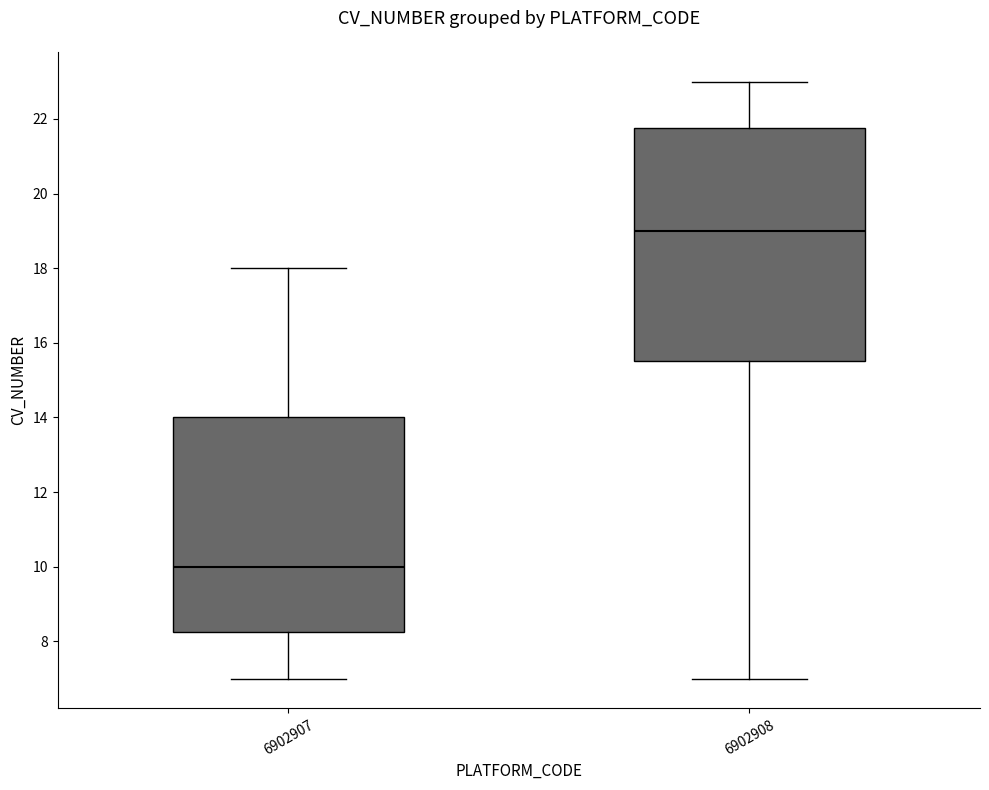

Reading left to right, transcribe this box plot: for each box, give where its median line is, the range the box spans, and where its two whiskers end, as read against the y-axis. The values are not printed on the chart, so give them approximately, as read against the axis.

6902907: median 10.0, box 8.2 to 14.0, whiskers 7.0 to 18.0
6902908: median 19.0, box 15.6 to 21.8, whiskers 7.0 to 23.0